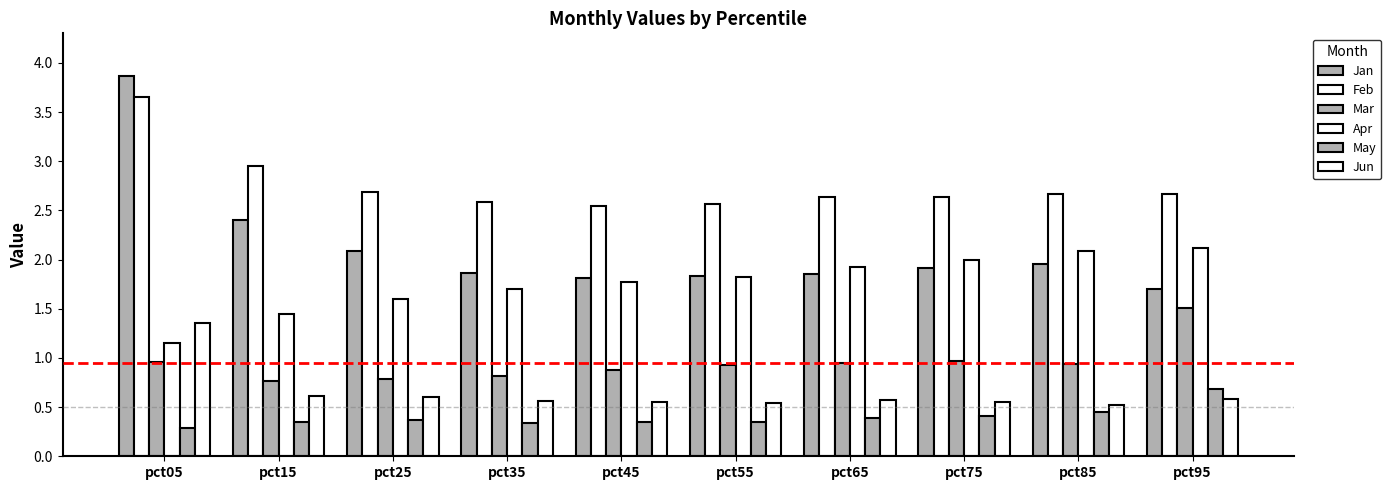

What is the value of the May bar at the 5th from the left?

0.4